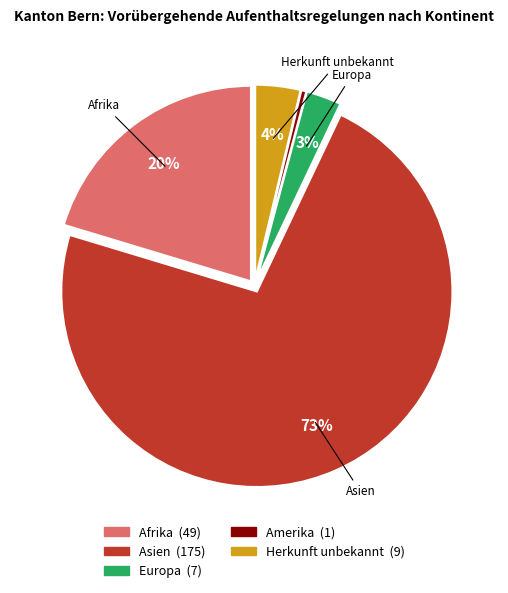

Is there any slice that represents more than half of the pie?

Yes